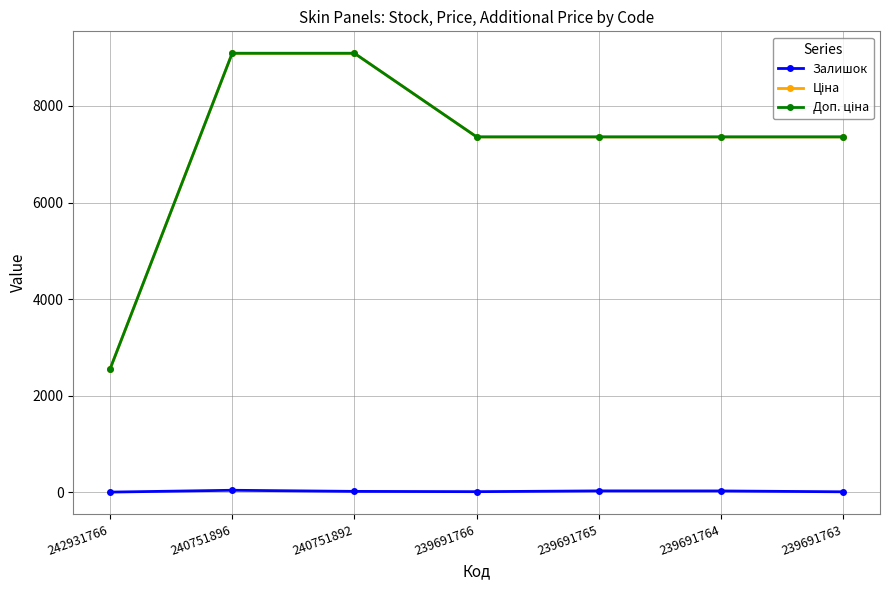

At how many categories does at least one series exceed 1701?

7